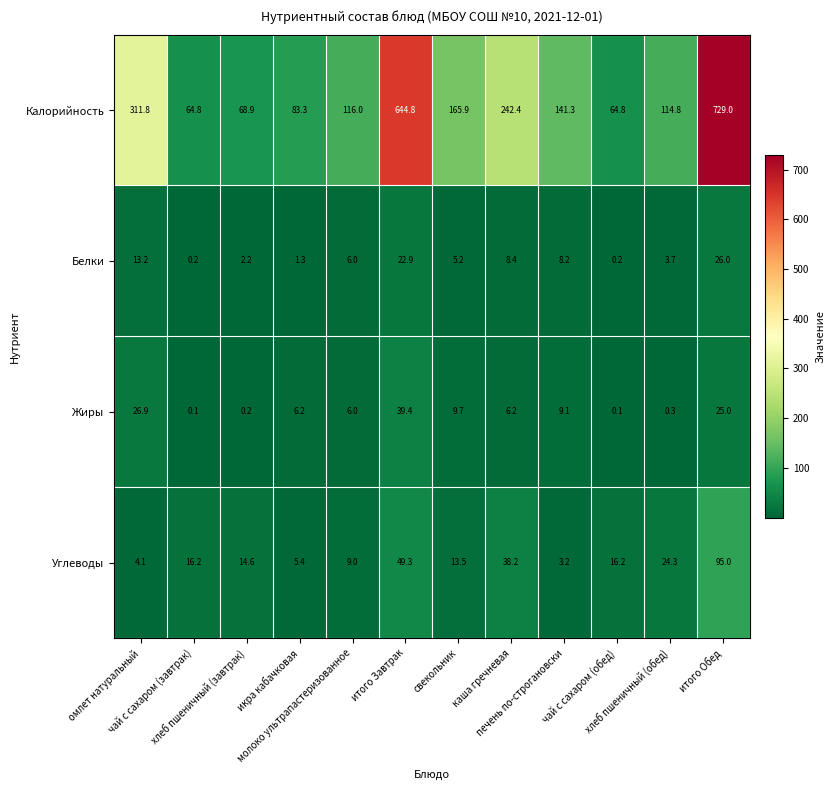

What is the difference between the second highest and second lowest values in the Жиры series?

26.8